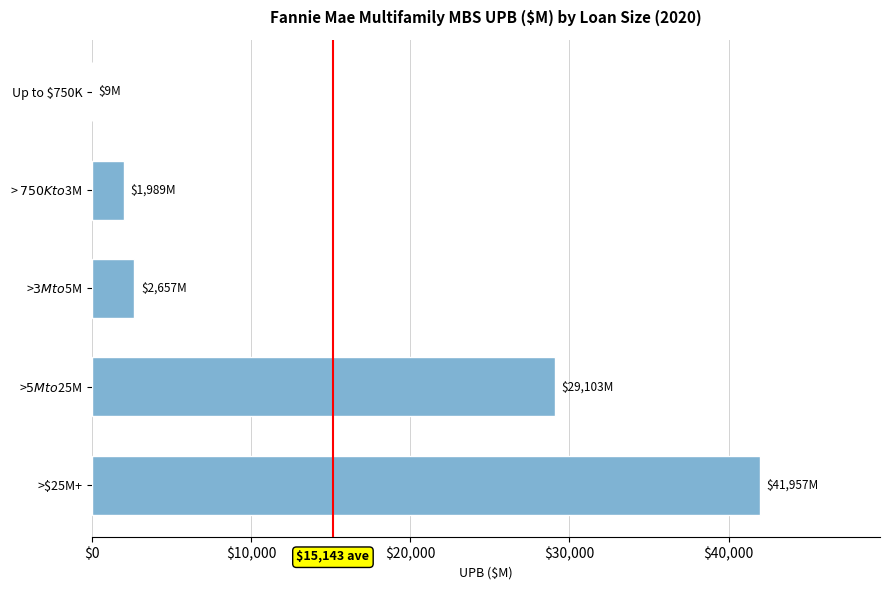

Which label corresponds to the largest value in the chart?

>$25M+